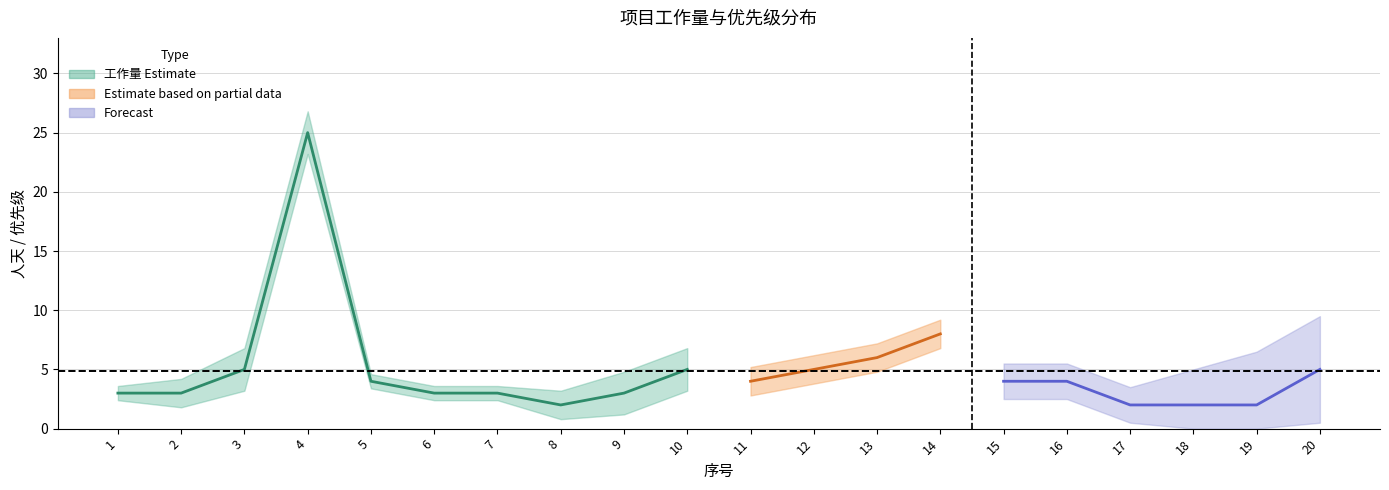

True or false: 优先级 has more than 1 points higher than both neighbors.

False